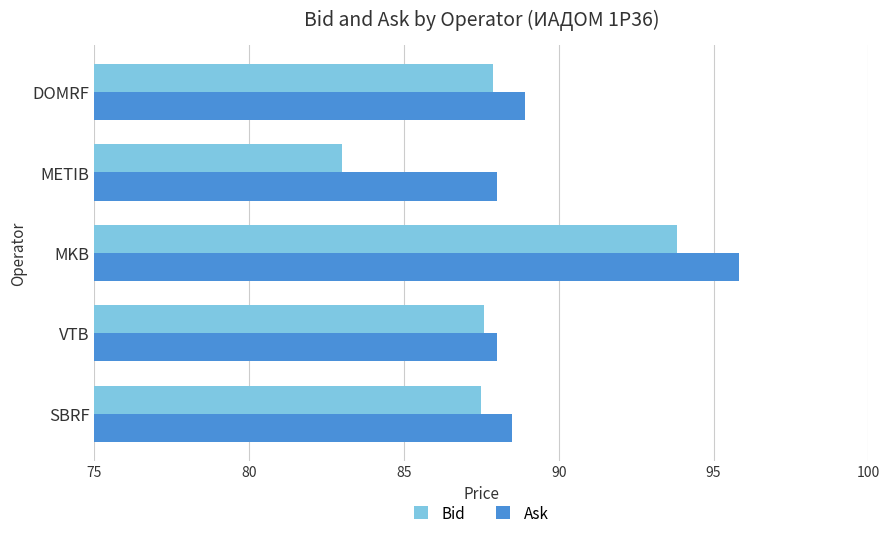

What is the difference between the second highest and minimum values in the Bid series?

4.9